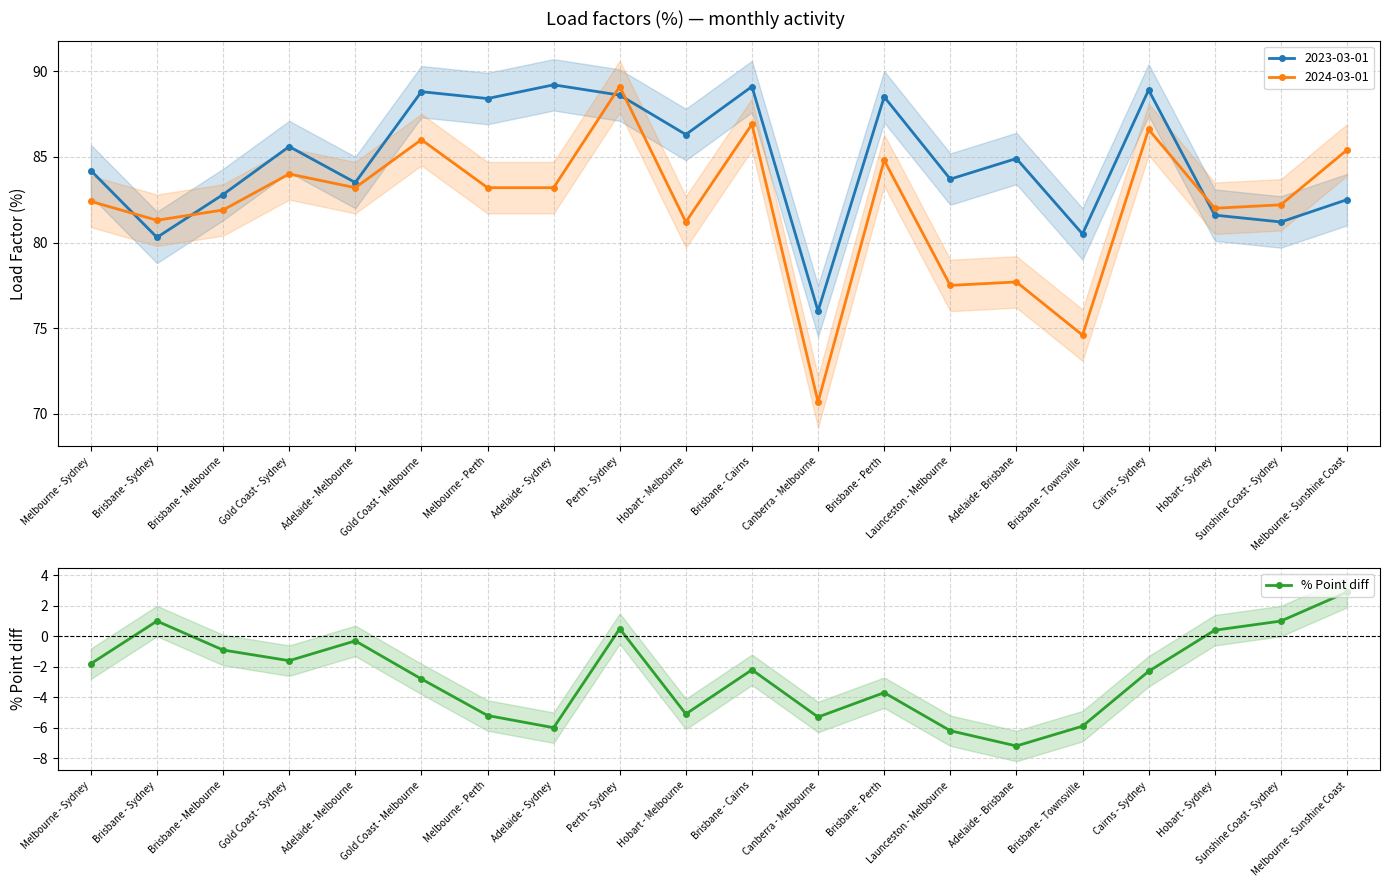

List the labels in order of value, largest first.

Melbourne - Sunshine Coast, Brisbane - Sydney, Sunshine Coast - Sydney, Perth - Sydney, Hobart - Sydney, Adelaide - Melbourne, Brisbane - Melbourne, Gold Coast - Sydney, Melbourne - Sydney, Brisbane - Cairns, Cairns - Sydney, Gold Coast - Melbourne, Brisbane - Perth, Hobart - Melbourne, Melbourne - Perth, Canberra - Melbourne, Brisbane - Townsville, Adelaide - Sydney, Launceston - Melbourne, Adelaide - Brisbane